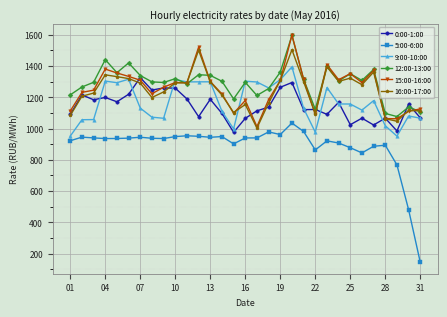

What is the greatest value displayed?

1599.1